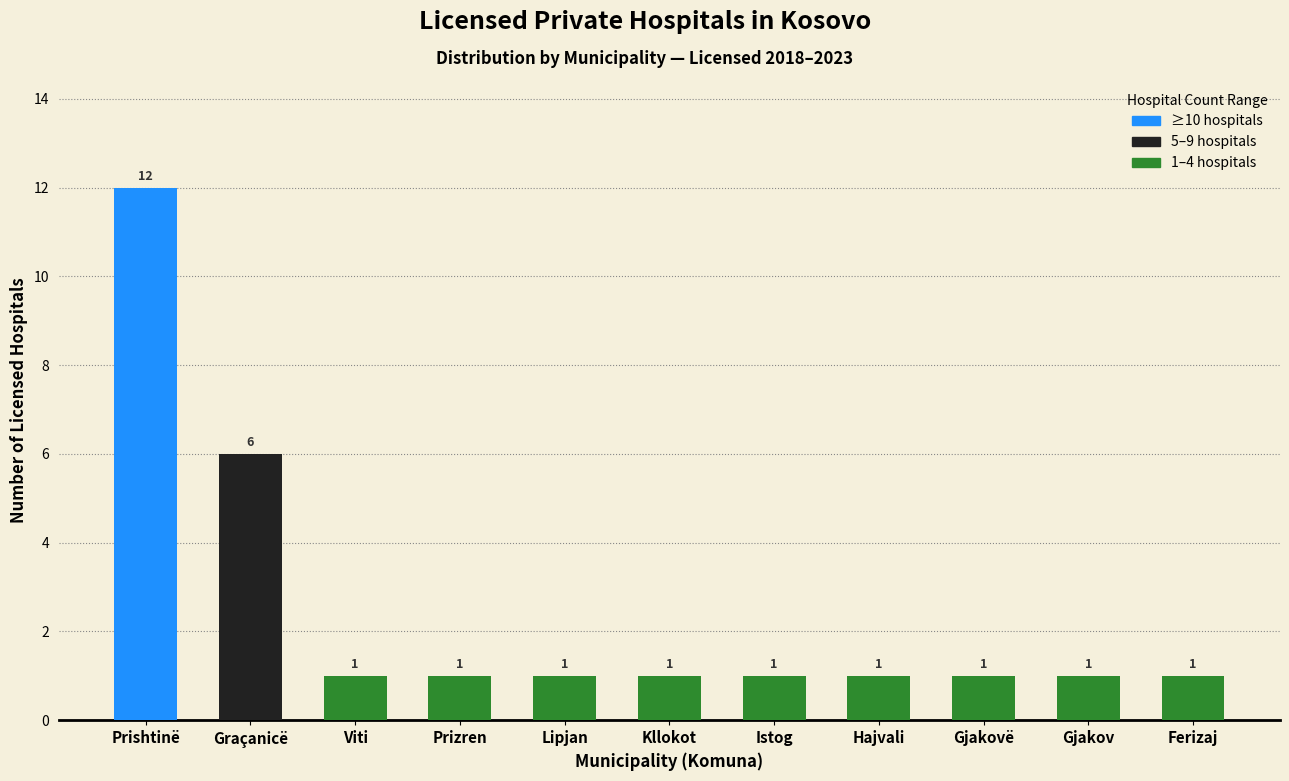

What is the minimum value shown in the chart?

1